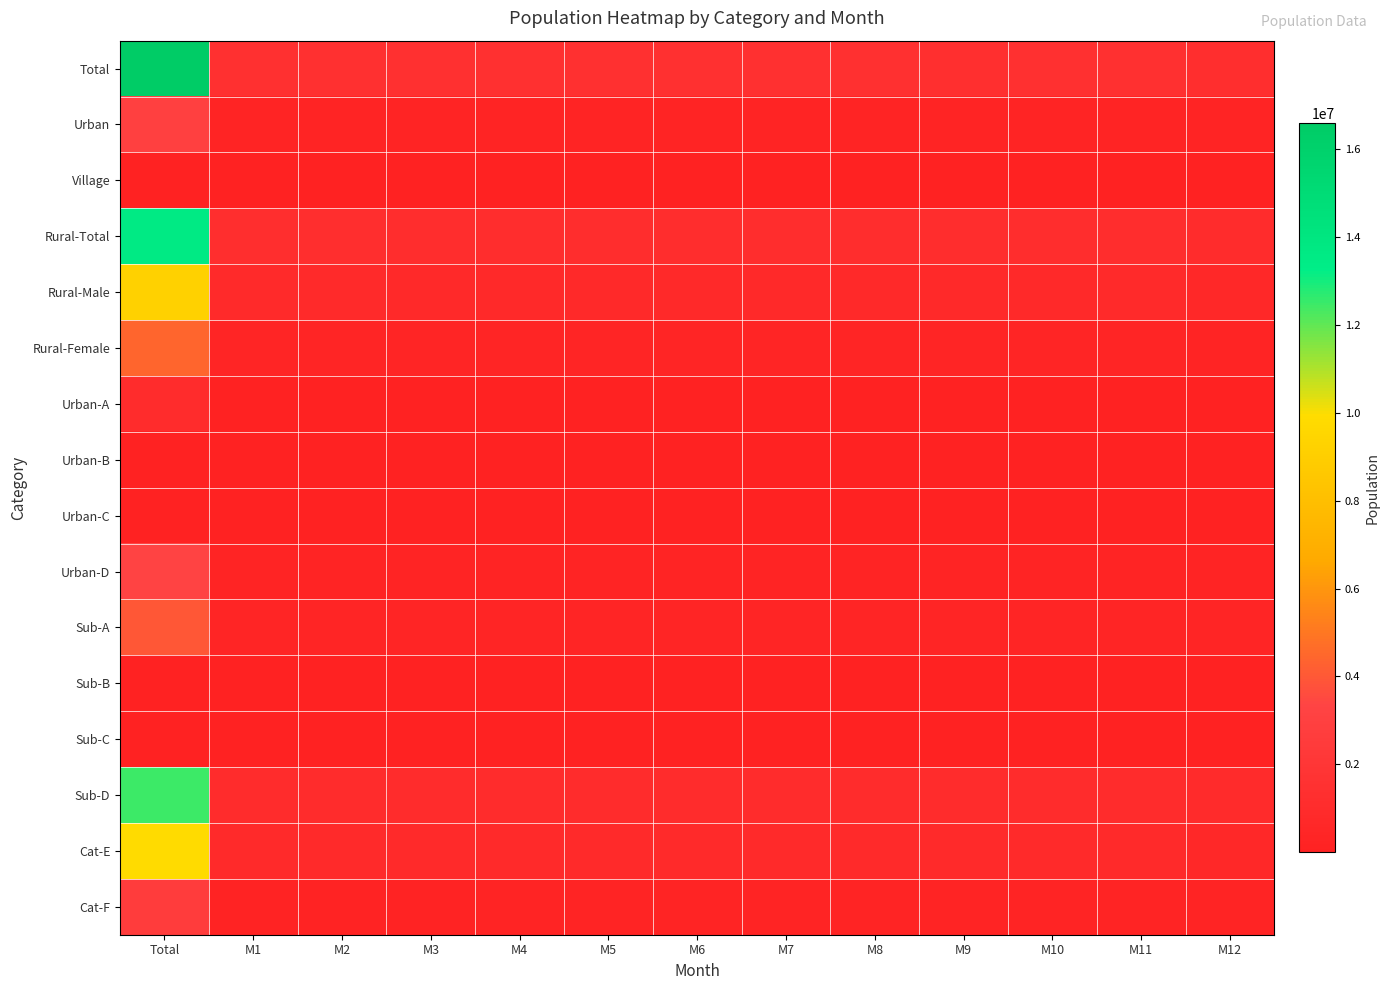

Rank the series by their maximum value, from lowest to highest.

Urban-B, Sub-B, Village, Urban-C, Sub-C, Urban-A, Cat-F, Urban, Urban-D, Sub-A, Rural-Female, Rural-Male, Cat-E, Sub-D, Rural-Total, Total